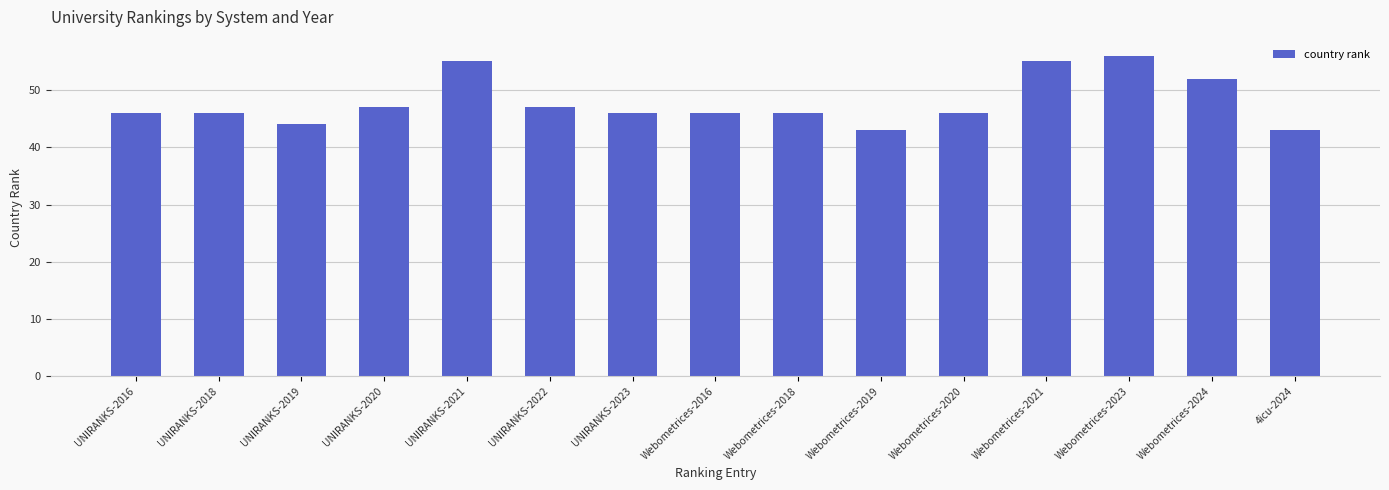

What is the change in value from UNIRANKS-2022 to Webometrices-2023?

+9